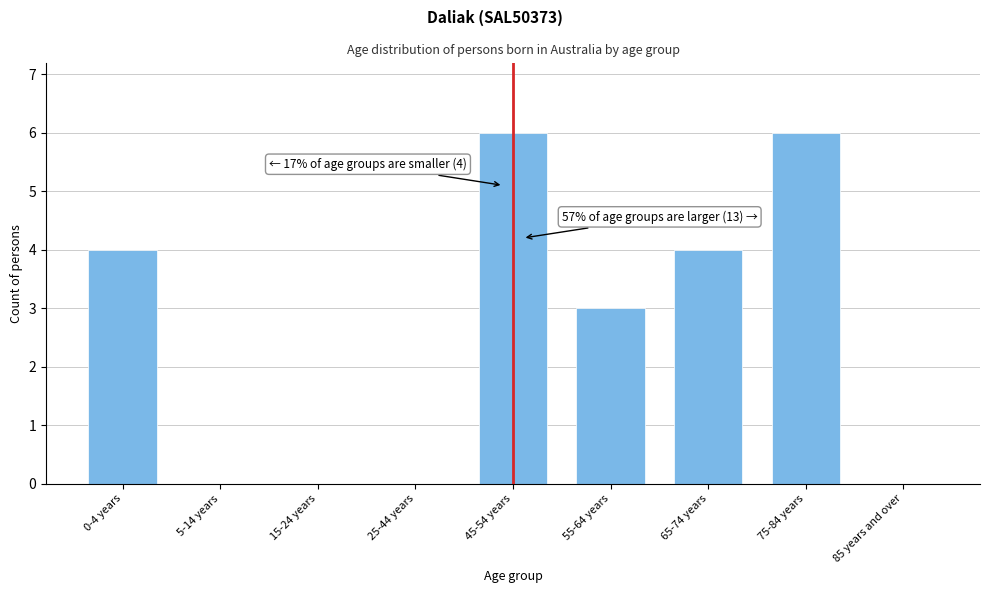

Reading left to right, transcribe all the data shown in this chart.

0-4 years=4	5-14 years=0	15-24 years=0	25-44 years=0	45-54 years=6	55-64 years=3	65-74 years=4	75-84 years=6	85 years and over=0